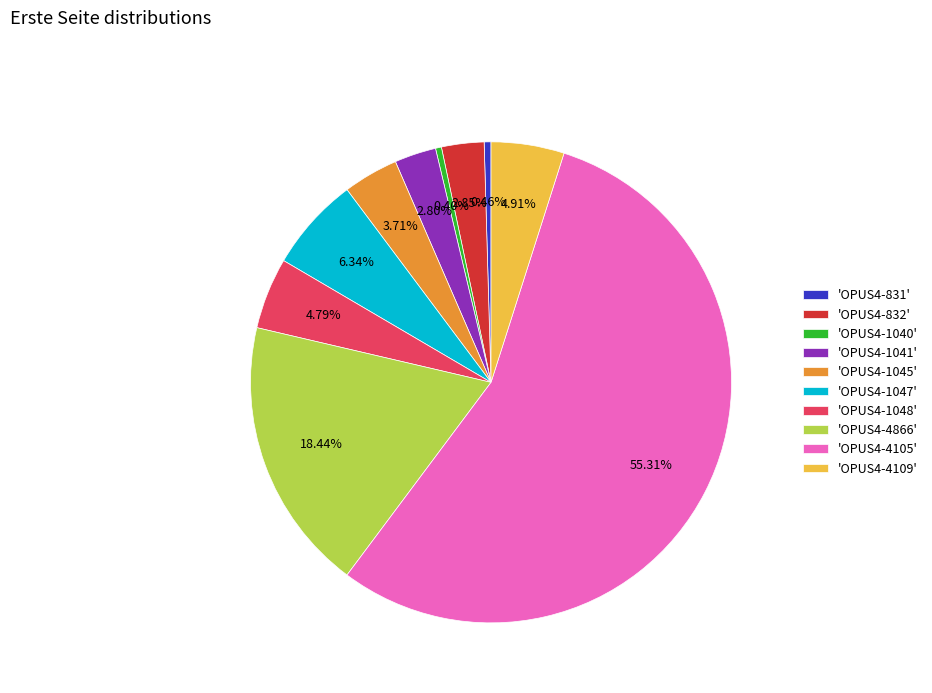

Do 'OPUS4-1048' and 'OPUS4-1041' together represent more than half of the pie?

No